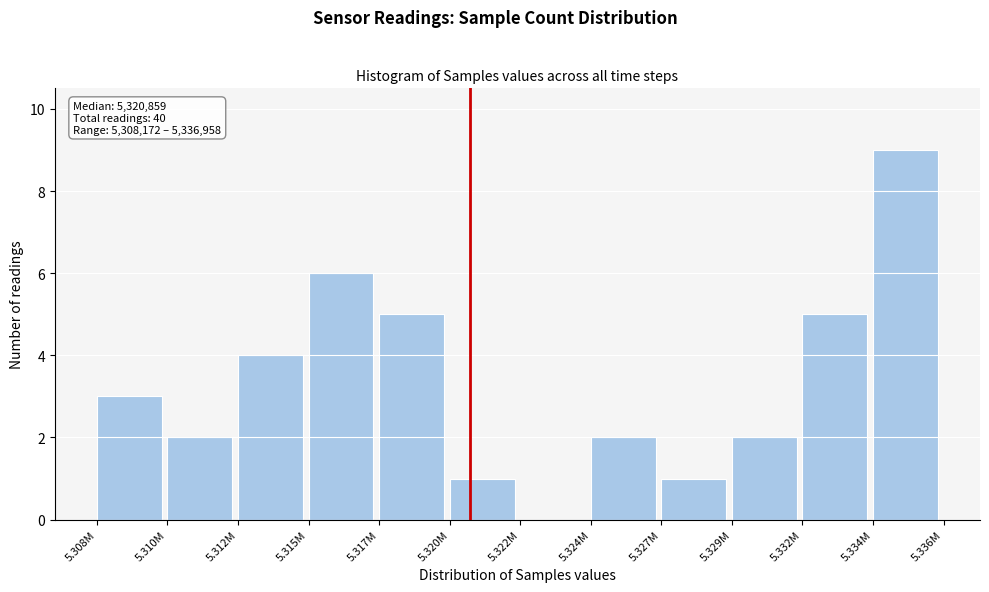

Reading left to right, transcribe all the data shown in this chart.

5.308M=3	5.310M=2	5.312M=4	5.315M=6	5.317M=5	5.320M=1	5.322M=0	5.324M=2	5.327M=1	5.329M=2	5.332M=5	5.334M=9